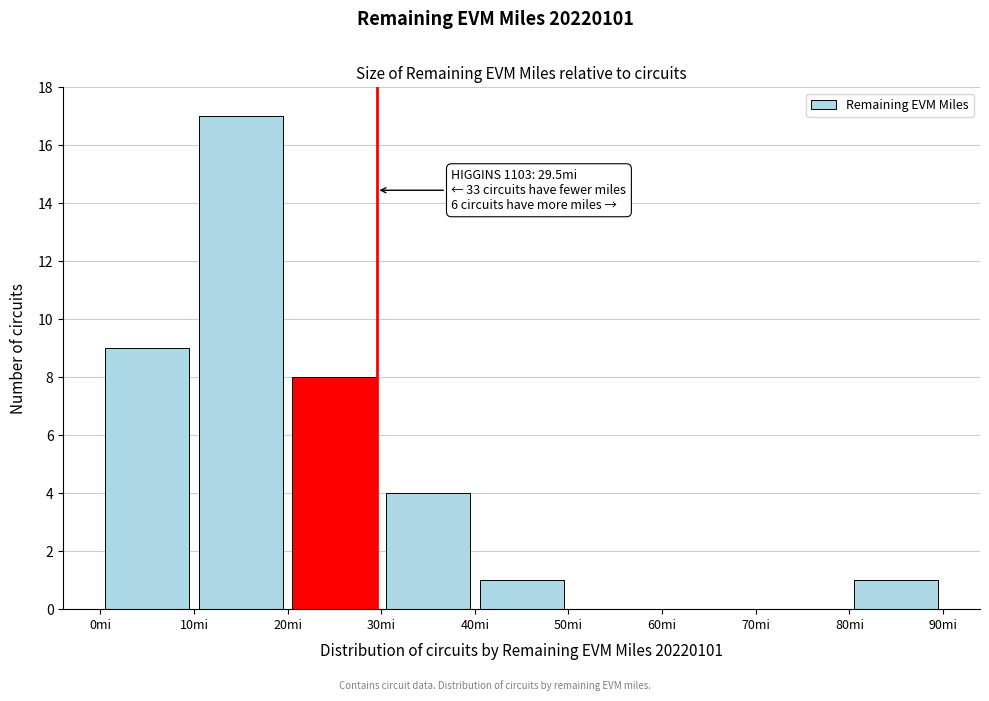

Over which range of the x-axis is the bar tallest?

10 to 20